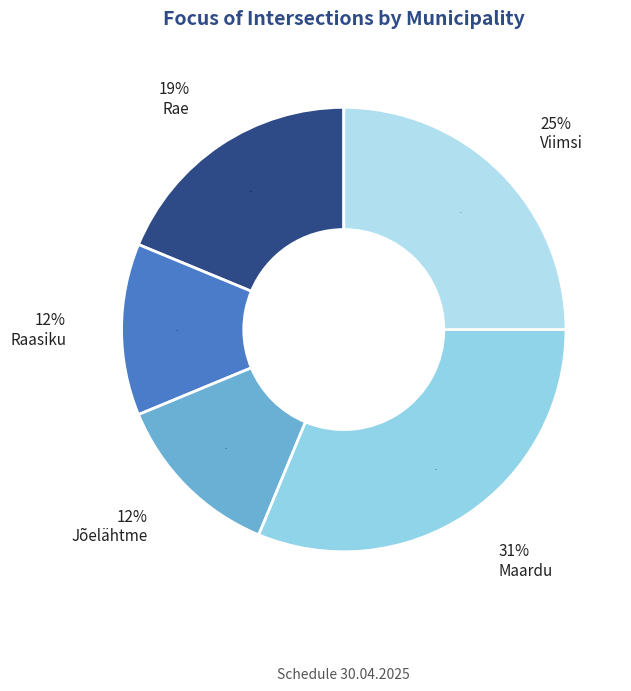

How many segments does this pie chart have?

5